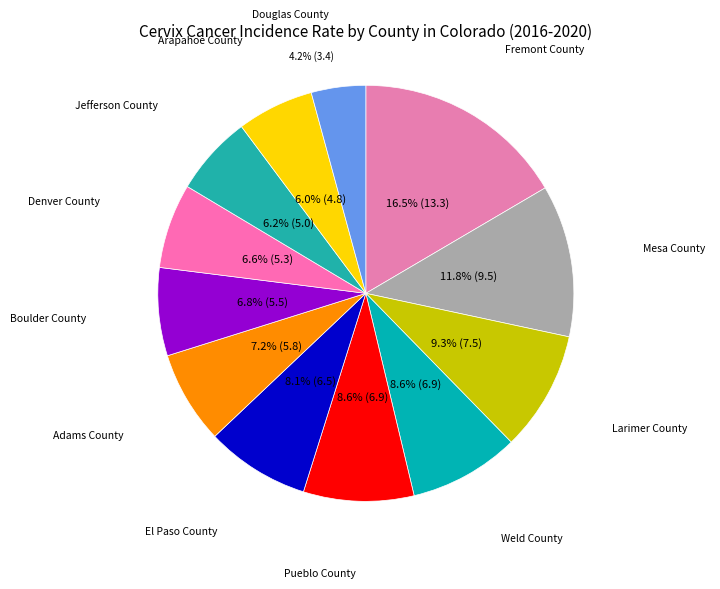

Combined, do El Paso County and Jefferson County account for over 50%?

No